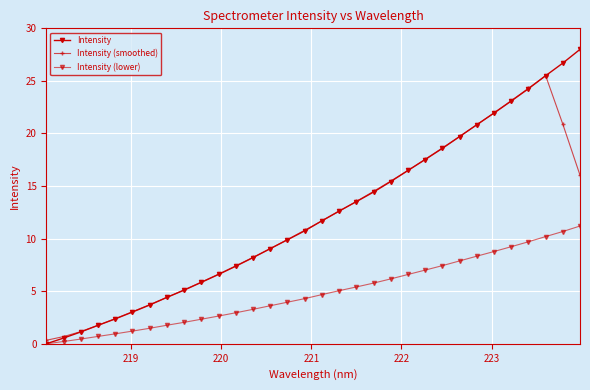

Count the number of categories in the chart.

32